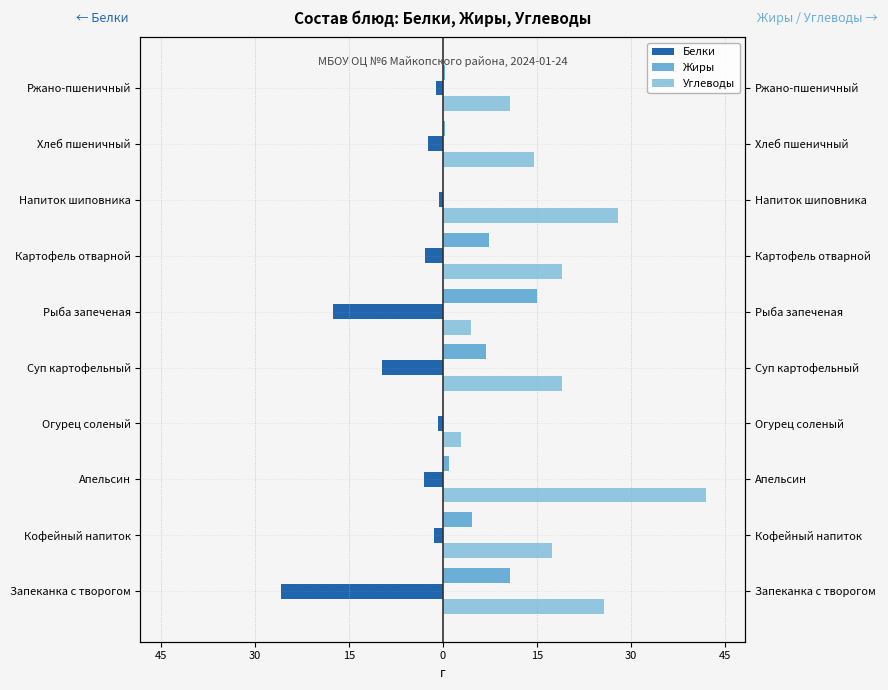

How many data points in Жиры are above 4?

5